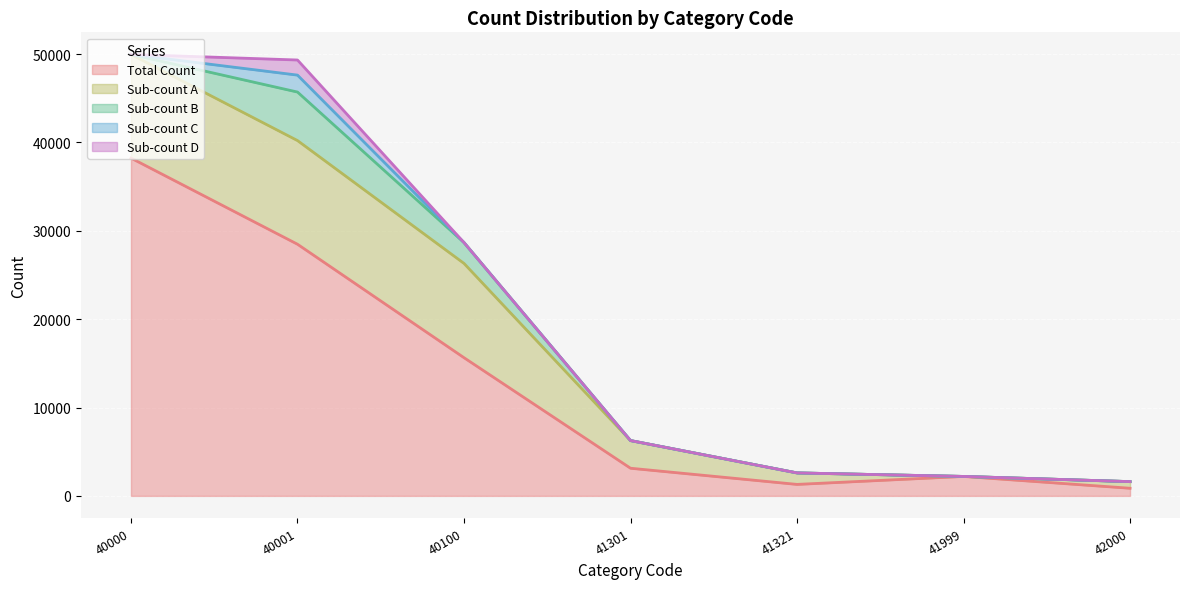

At which category is the sum across all series the highest?

40000